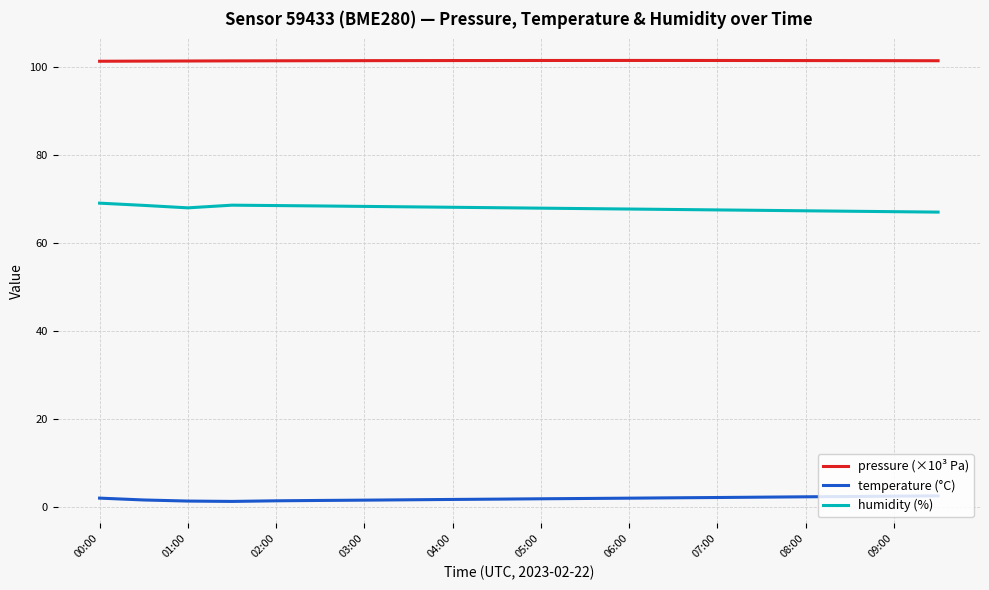

What is the average value of the temperature (°C) series?

1.9